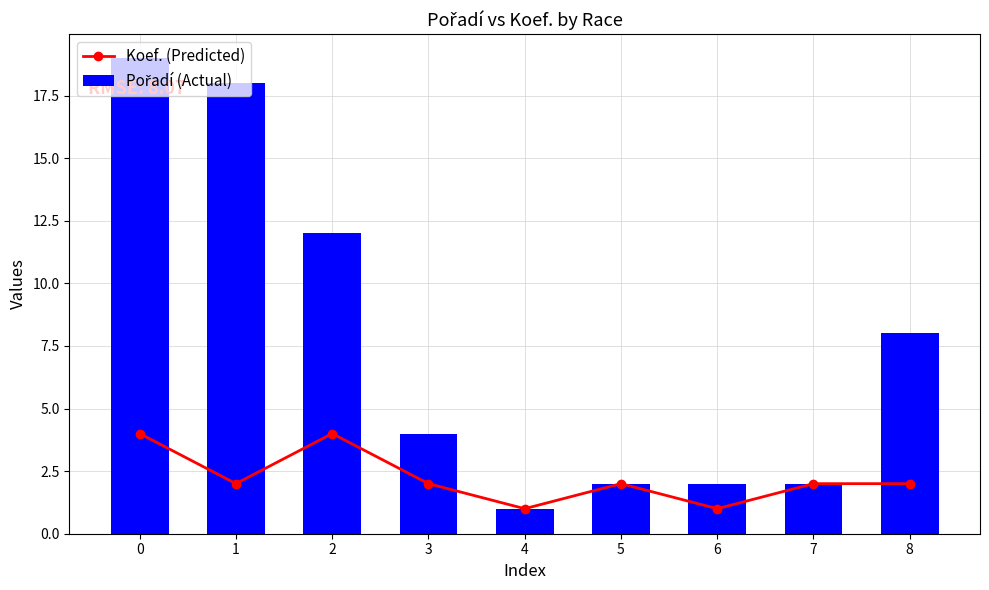

What is the total value across all series at 6?

3